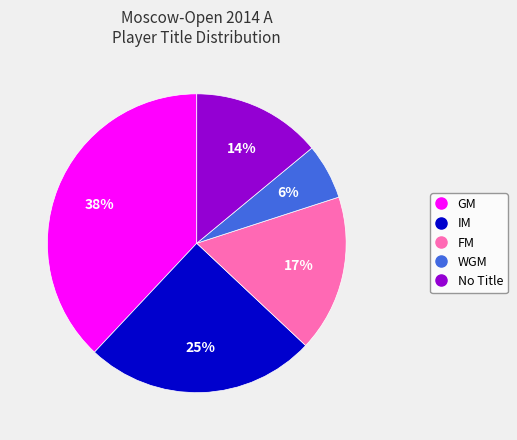

Does any single category account for the majority?

No